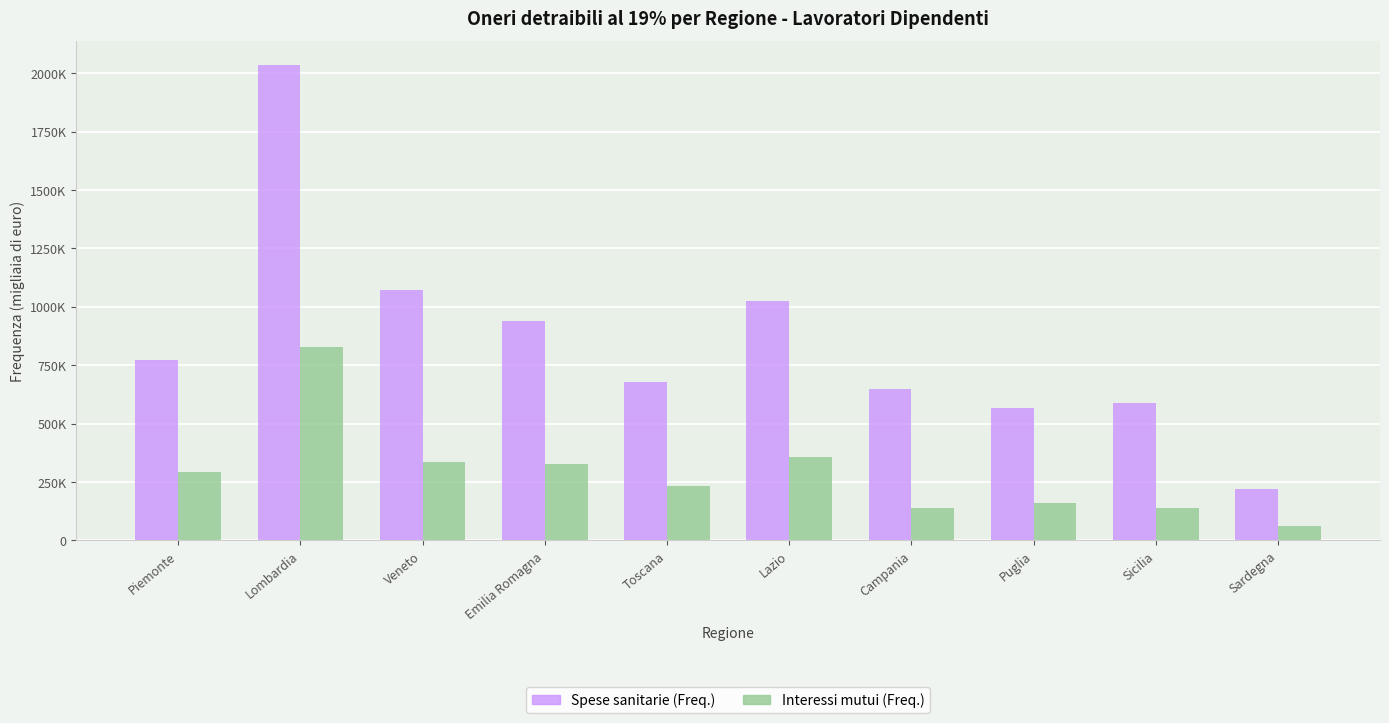

At which category is the sum across all series the highest?

Lombardia